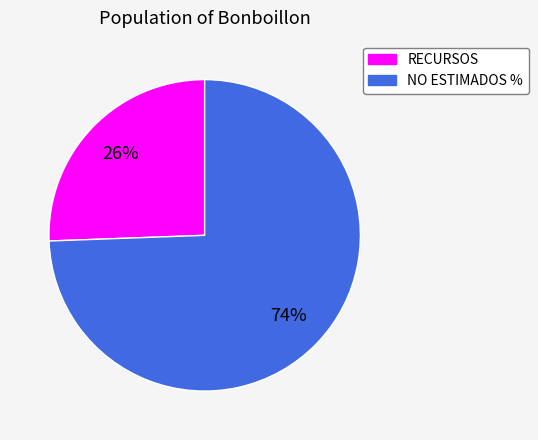

Between RECURSOS and NO ESTIMADOS %, which is larger?

NO ESTIMADOS %